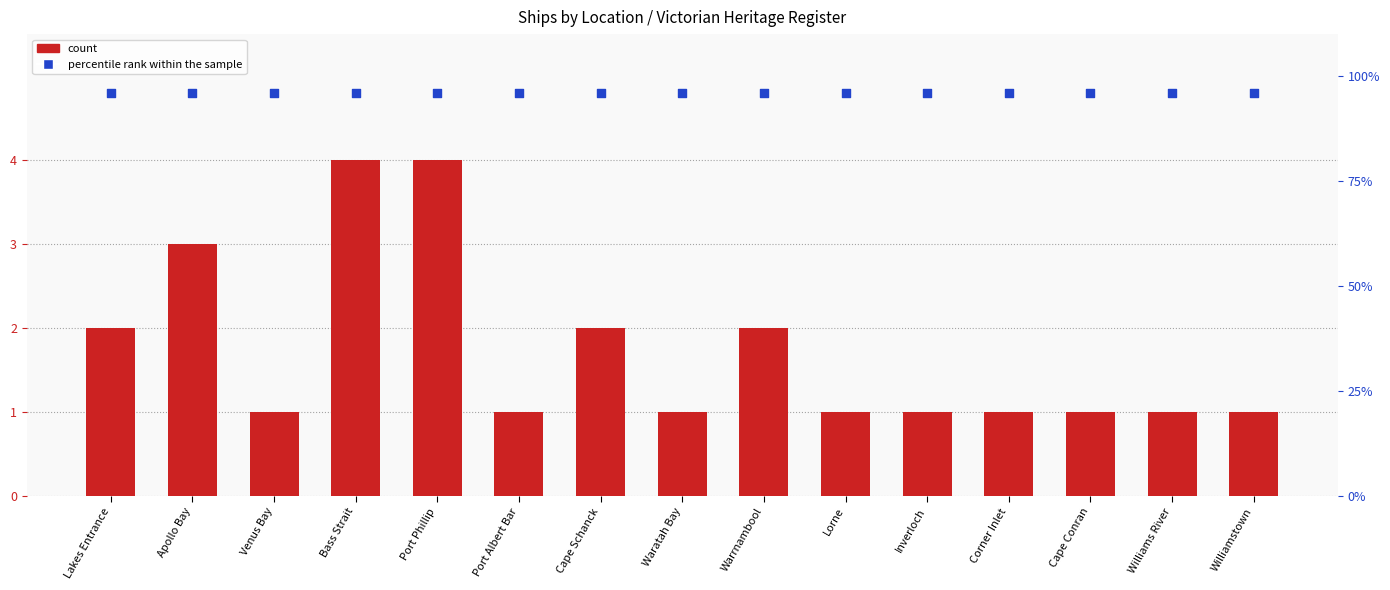

Which series reaches the maximum Y coordinate?

percentile rank within the sample